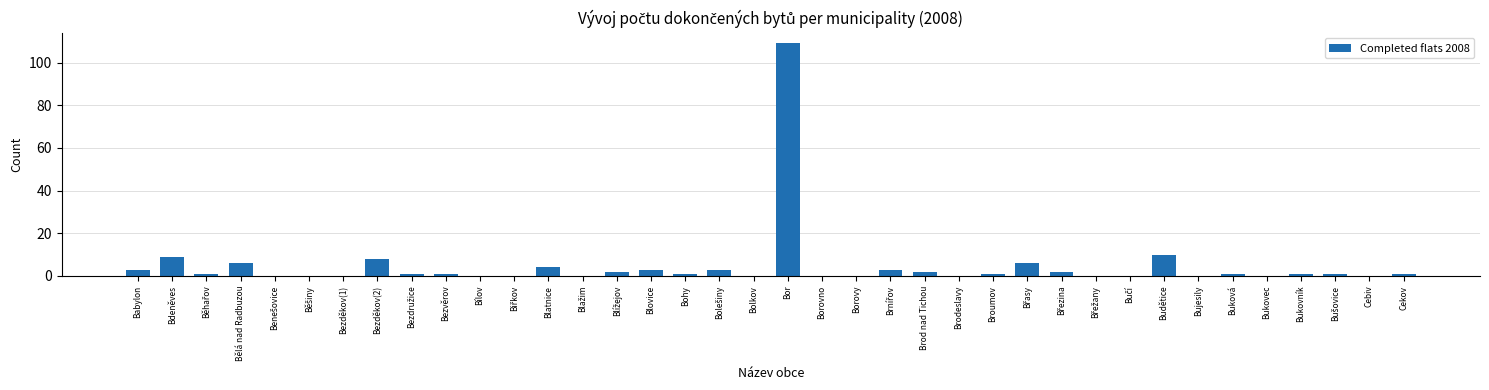

How many data points does each series have?

38